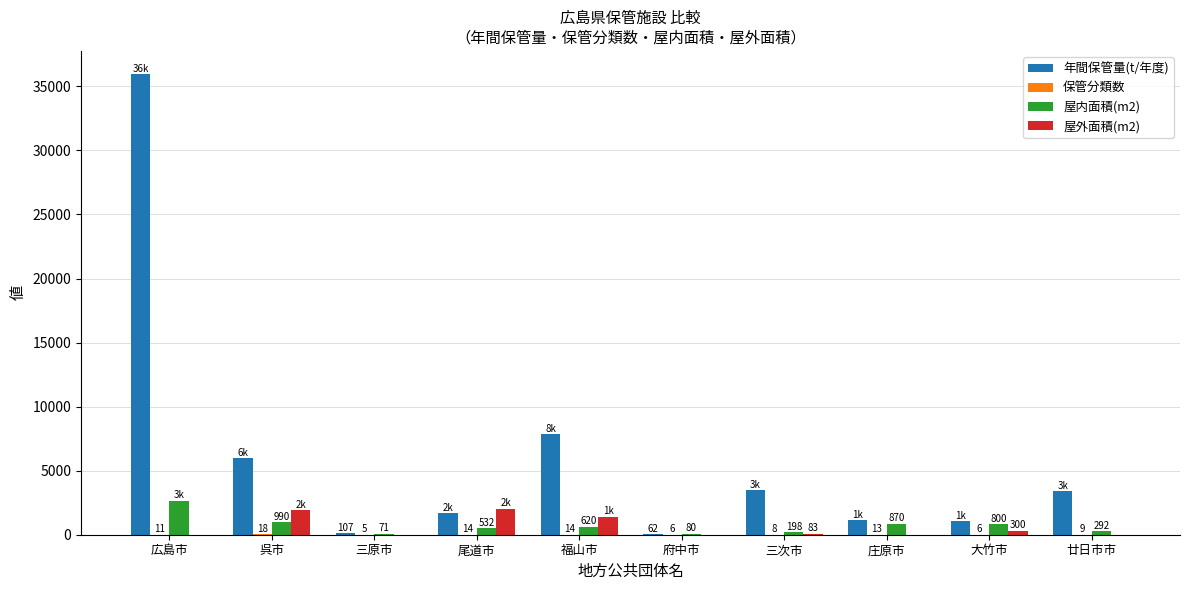

What is the maximum value for 屋外面積(m2)?

2036.0